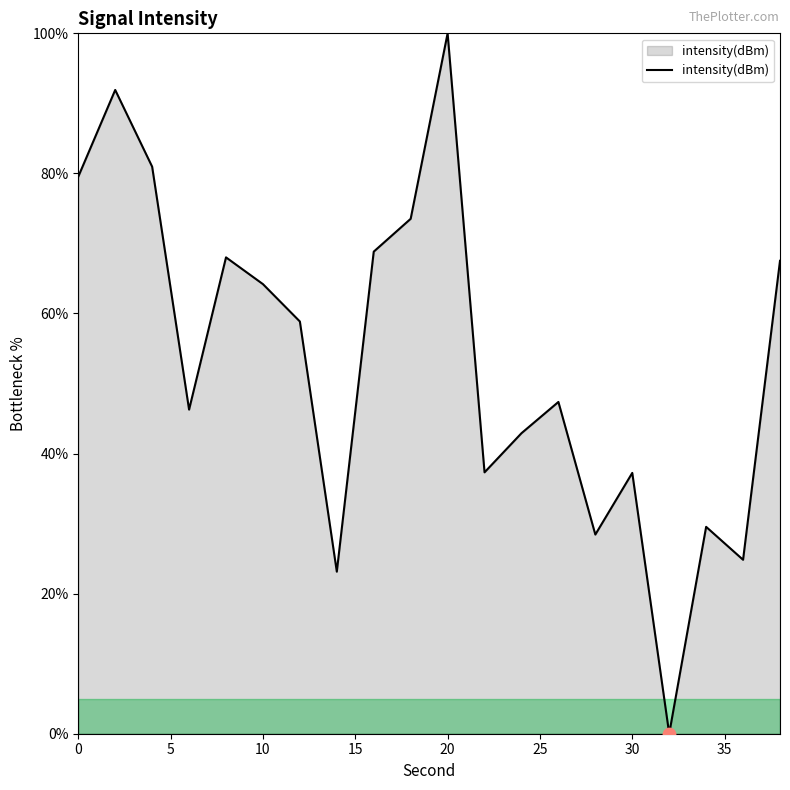

What is the maximum value shown in the chart?

100.0